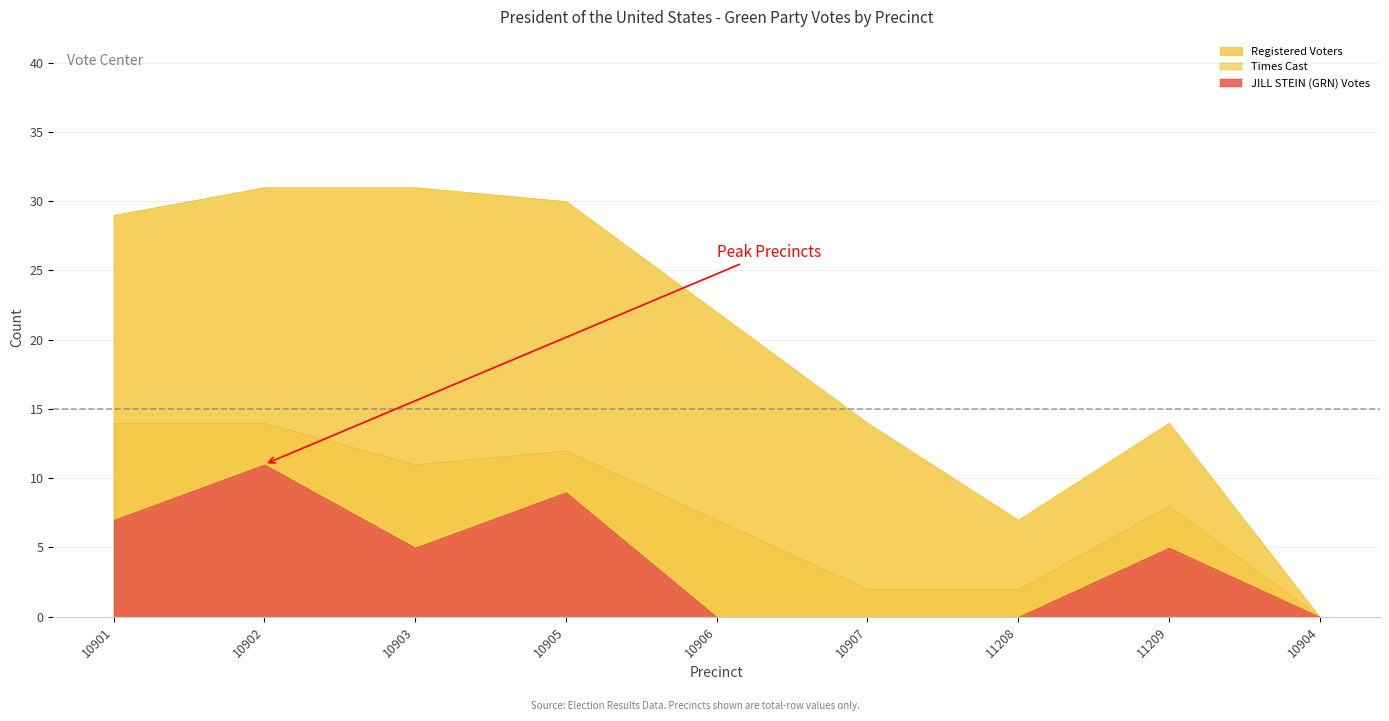

What is the label of the 7th point from the left?

11208